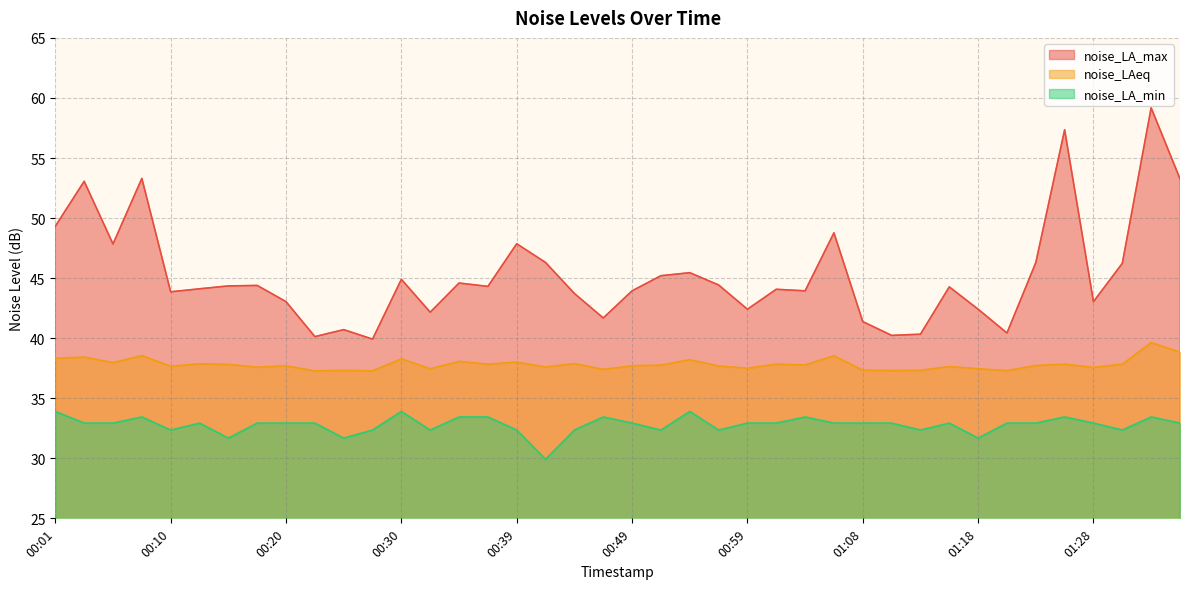

List the series in order of their peak value, lowest first.

noise_LA_min, noise_LAeq, noise_LA_max